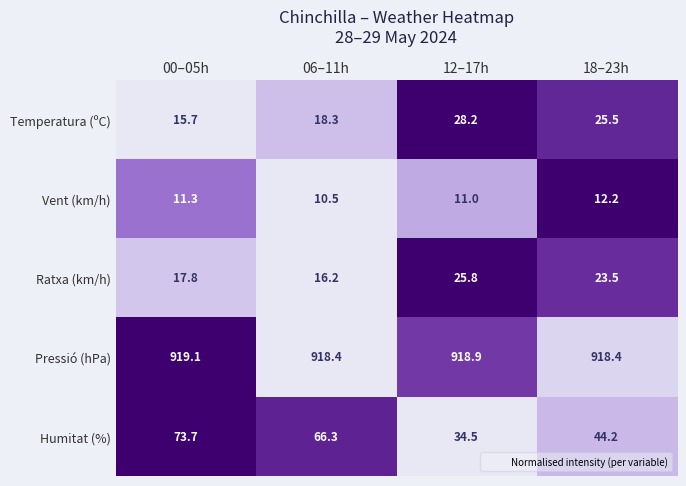

Reading right to left, what are all the values shown in this chart?

Temperatura (ºC): 25.5	28.2	18.3	15.7
Vent (km/h): 12.2	11.0	10.5	11.3
Ratxa (km/h): 23.5	25.8	16.2	17.8
Pressió (hPa): 918.4	918.9	918.4	919.1
Humitat (%): 44.2	34.5	66.3	73.7